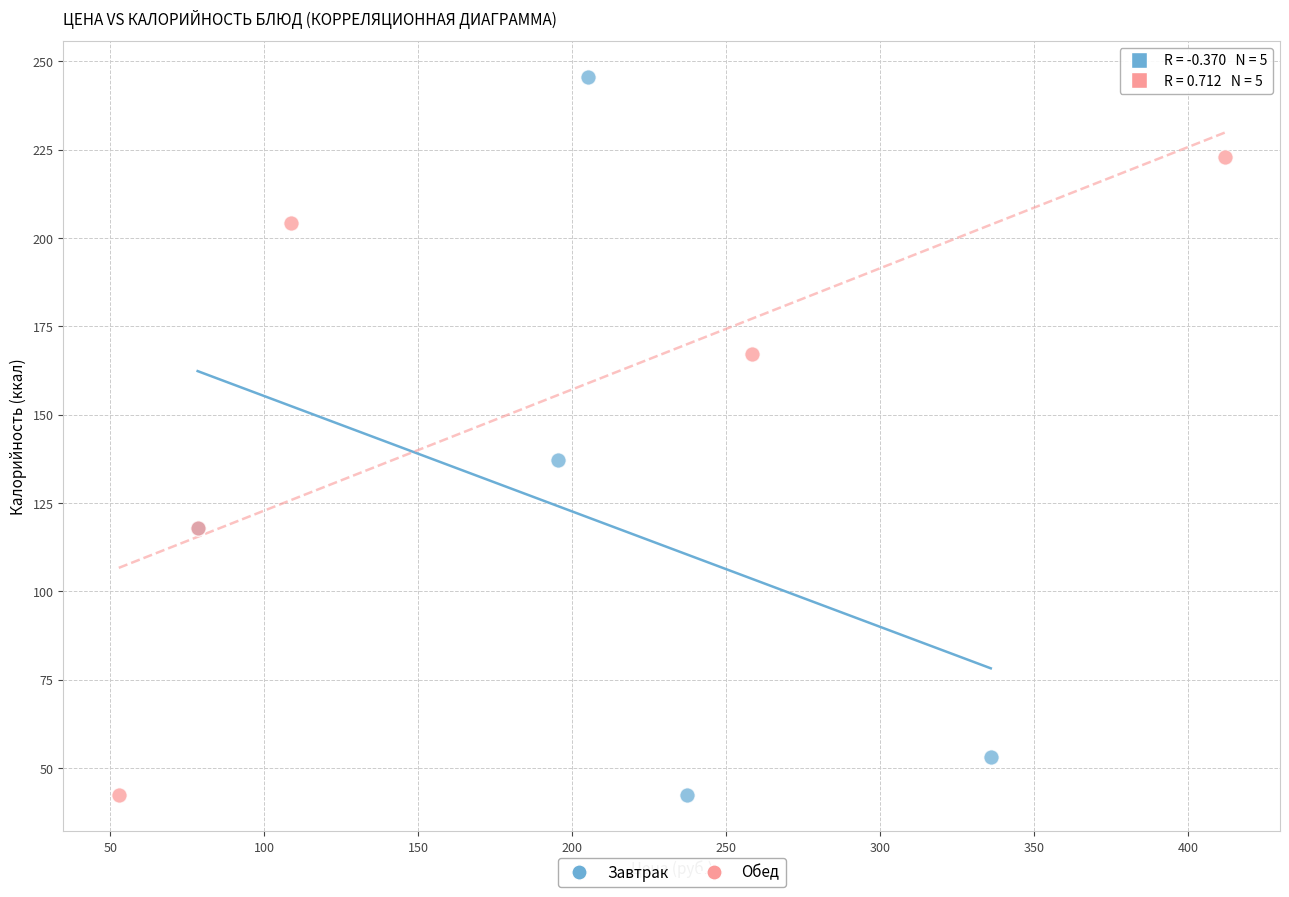

Which series reaches the maximum Y coordinate?

Завтрак